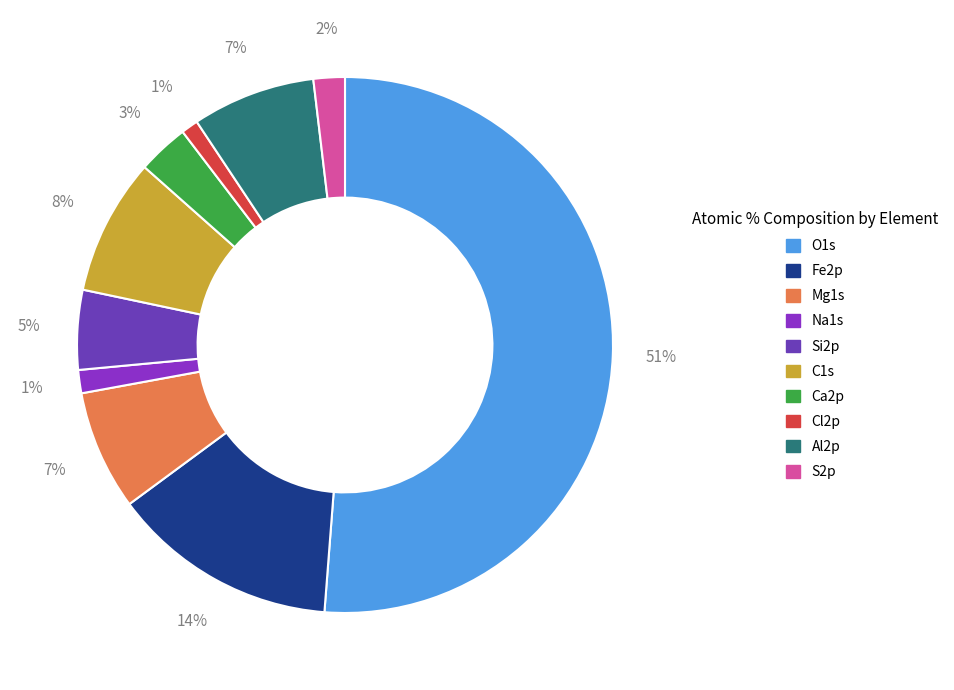

To the nearest percent, what portion does Mg1s represent?

7%